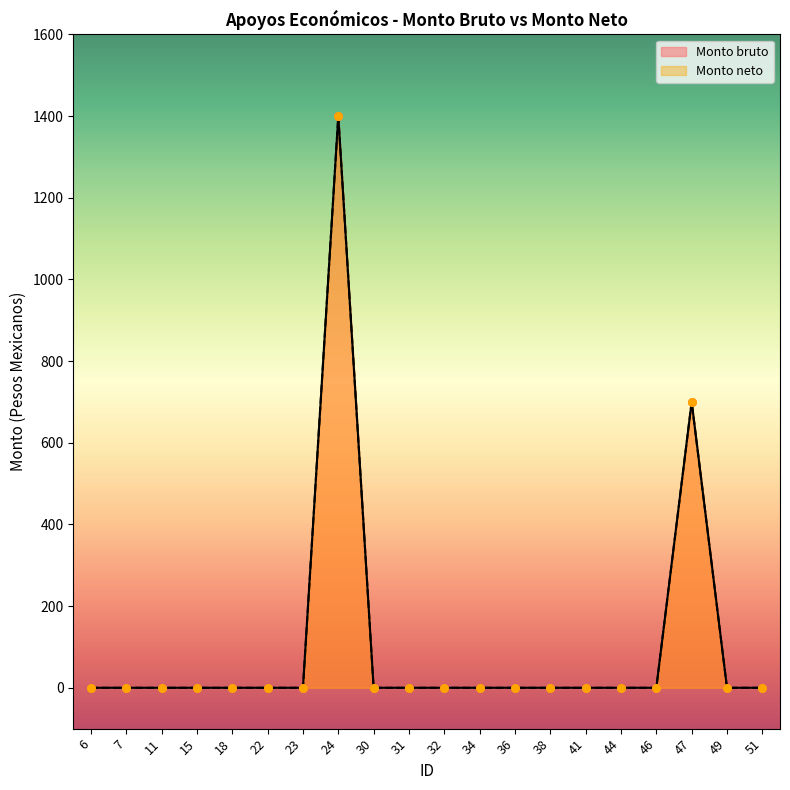

Which series has the widest spread of Y values?

Monto bruto